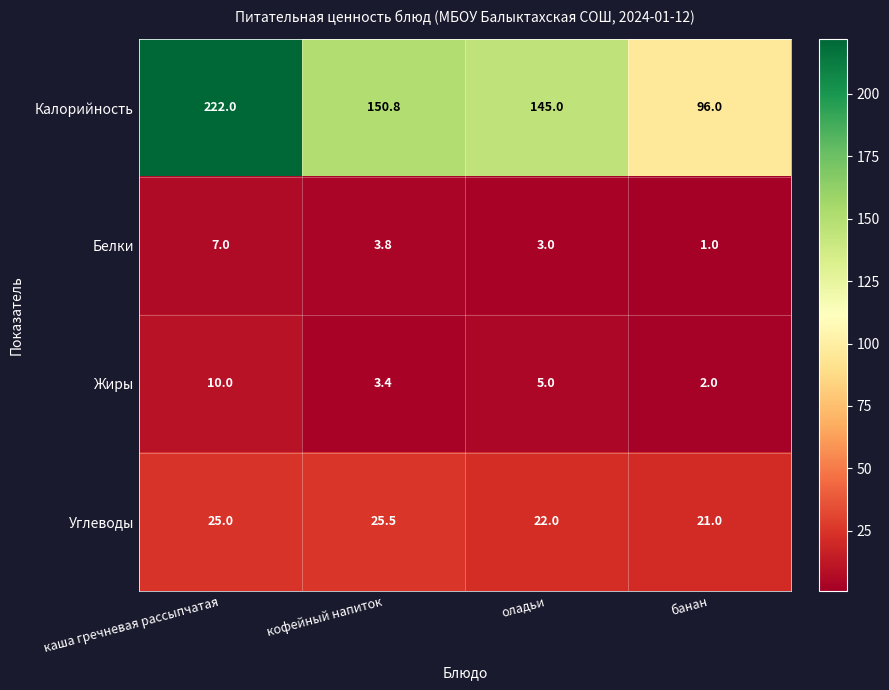

Which category has the highest value in the Жиры series?

каша гречневая рассыпчатая